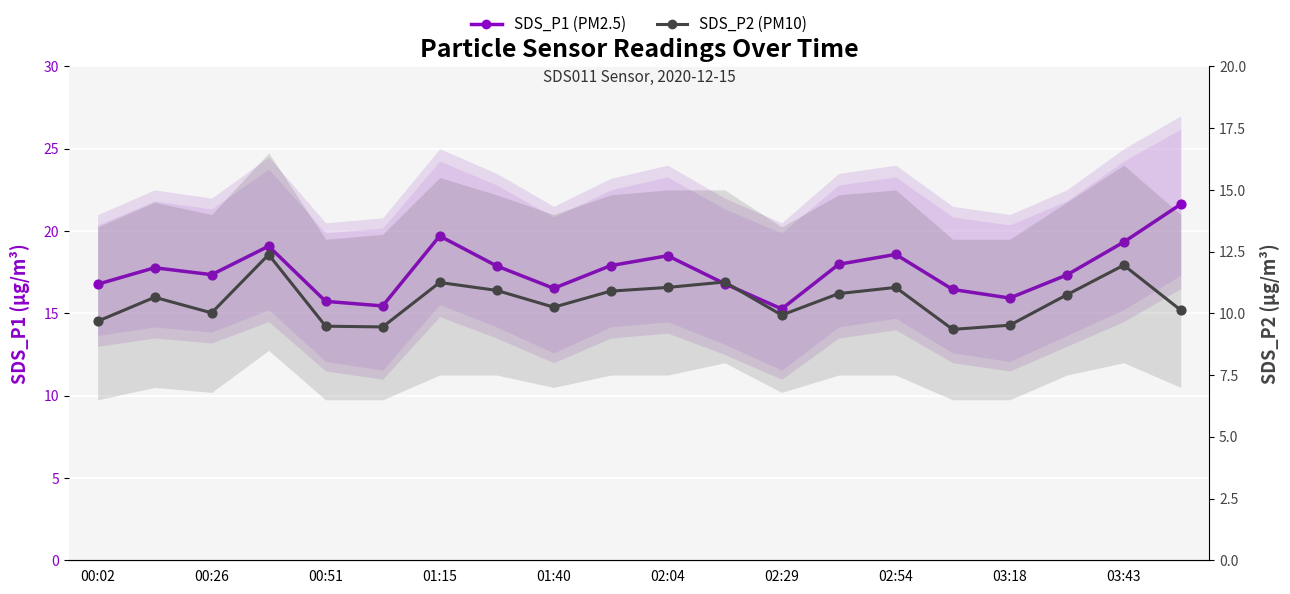

Which series has the widest spread of Y values?

SDS_P1 (PM2.5)